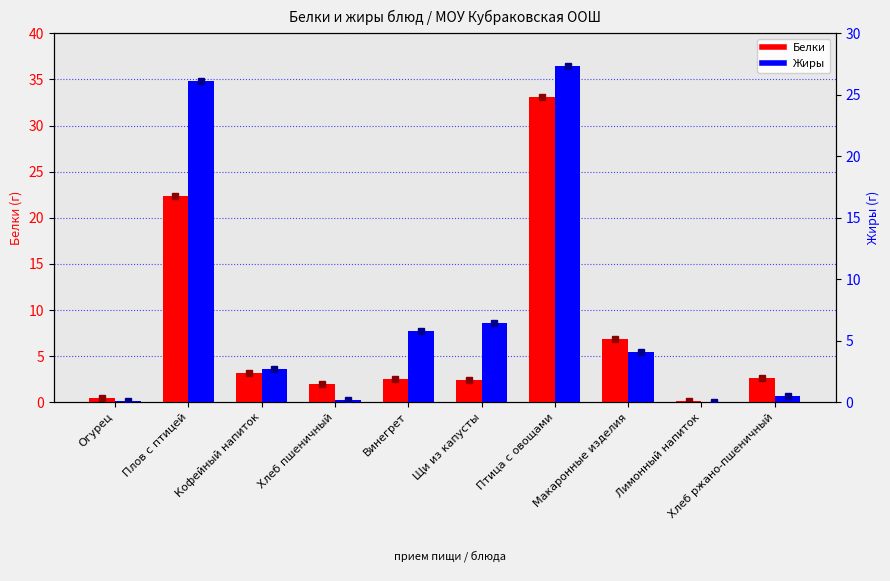

Count the number of data series in this chart.

2